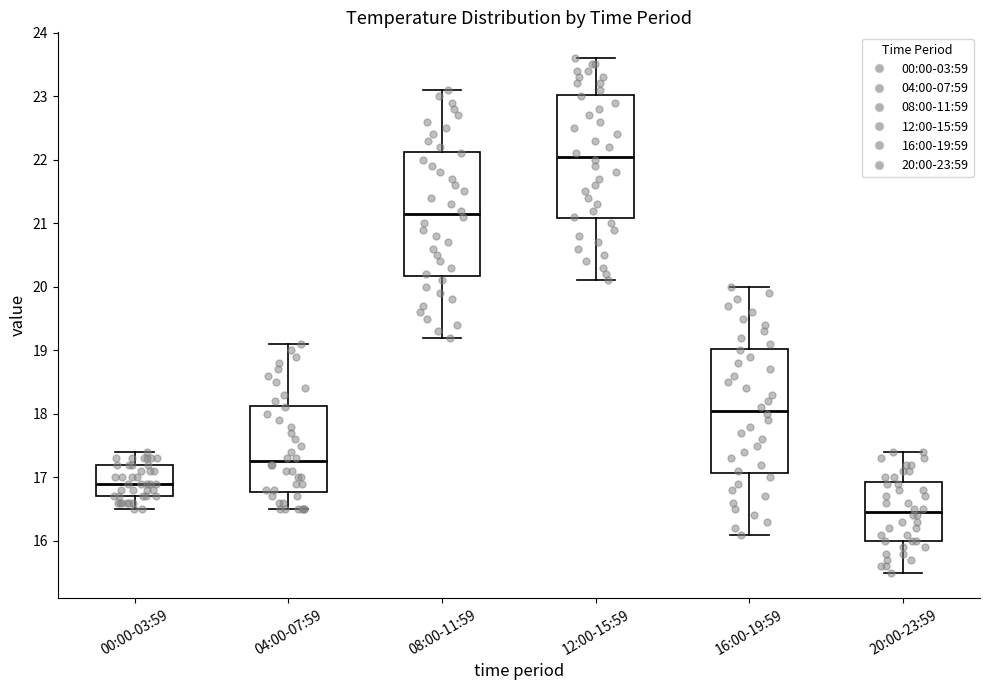

Reading left to right, read every box against the y-axis: the position of its median line, the range the box covers, and the ends of its whiskers. The values are not printed on the chart, so give them approximately, as read against the axis.

00:00-03:59: median 16.9, box 16.7 to 17.2, whiskers 16.5 to 17.4
04:00-07:59: median 17.3, box 16.8 to 18.1, whiskers 16.5 to 19.1
08:00-11:59: median 21.2, box 20.2 to 22.1, whiskers 19.2 to 23.1
12:00-15:59: median 22.1, box 21.1 to 23.0, whiskers 20.1 to 23.6
16:00-19:59: median 18.1, box 17.1 to 19.0, whiskers 16.1 to 20.0
20:00-23:59: median 16.5, box 16.0 to 16.9, whiskers 15.5 to 17.4